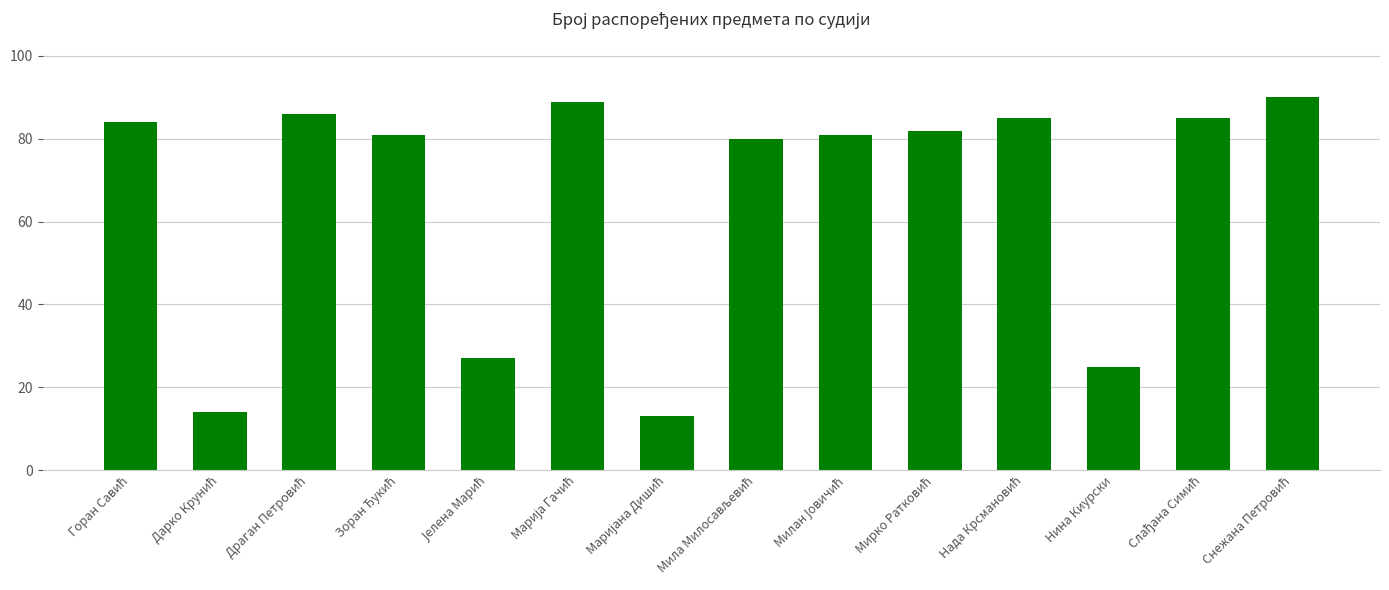

How many bars are there in total?

14